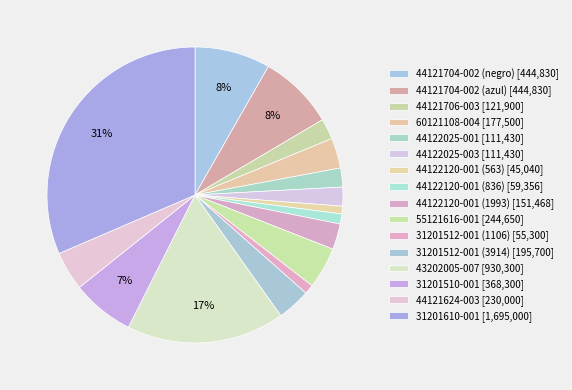

What is the change in value from 31201510-001 to 44121624-003?

-138300